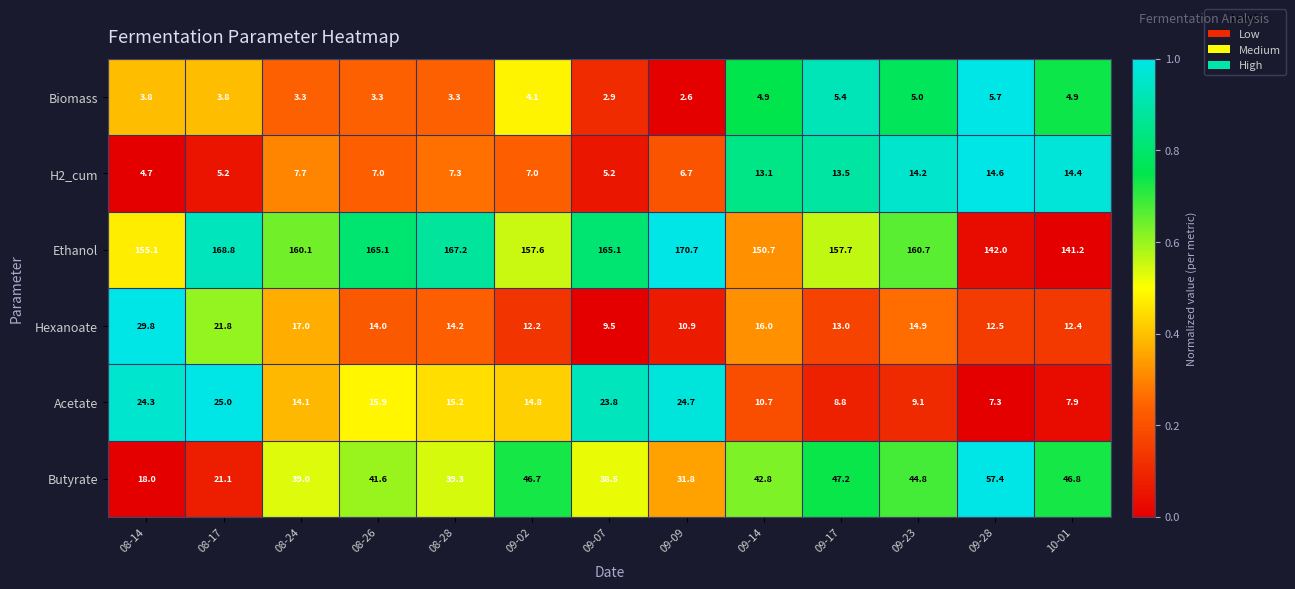

At which label does Hexanoate first exceed 14?

08-14